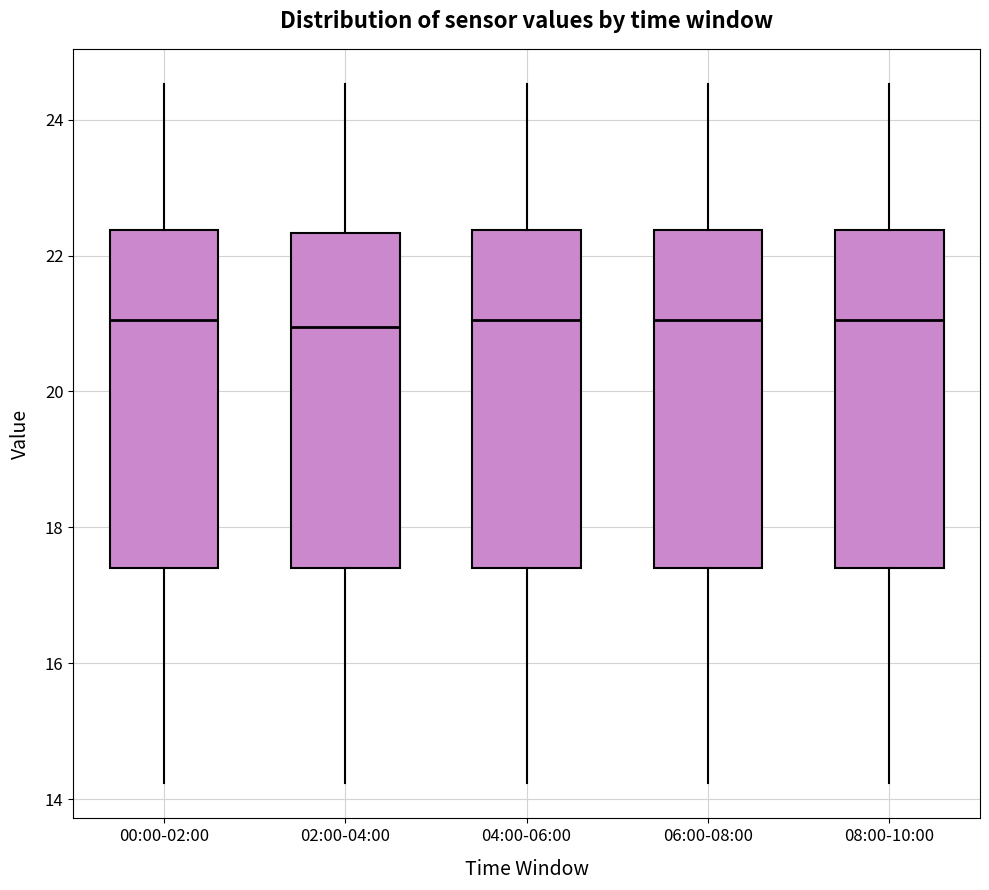

Where does the median line of the box for 02:00-04:00 sit on the y-axis? The values are not printed on the chart, so give them approximately, as read against the axis.

21.0